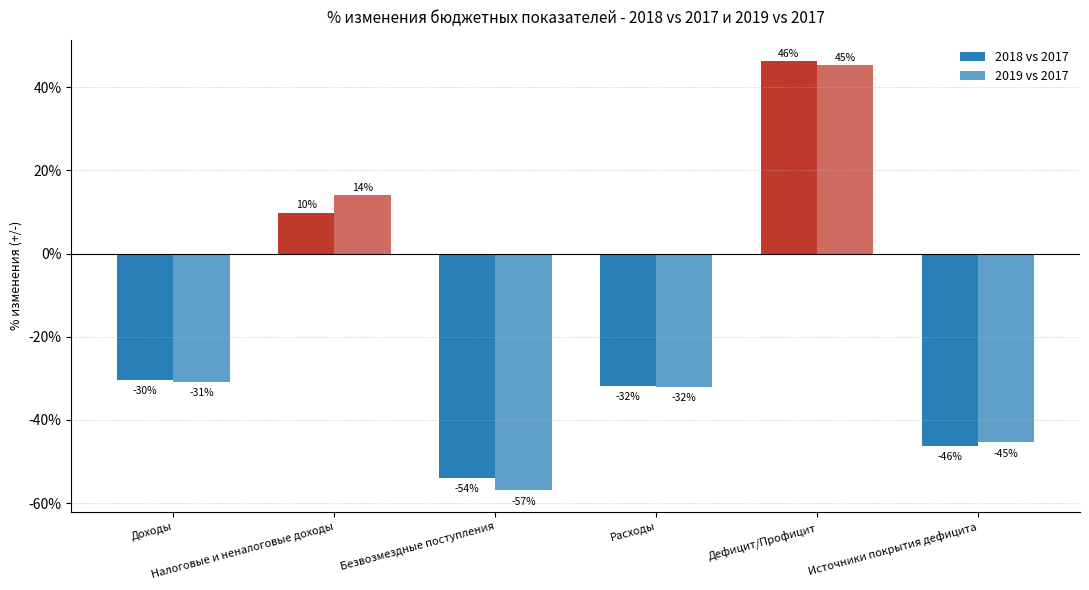

How many values in 2018 vs 2017 are below zero?

4